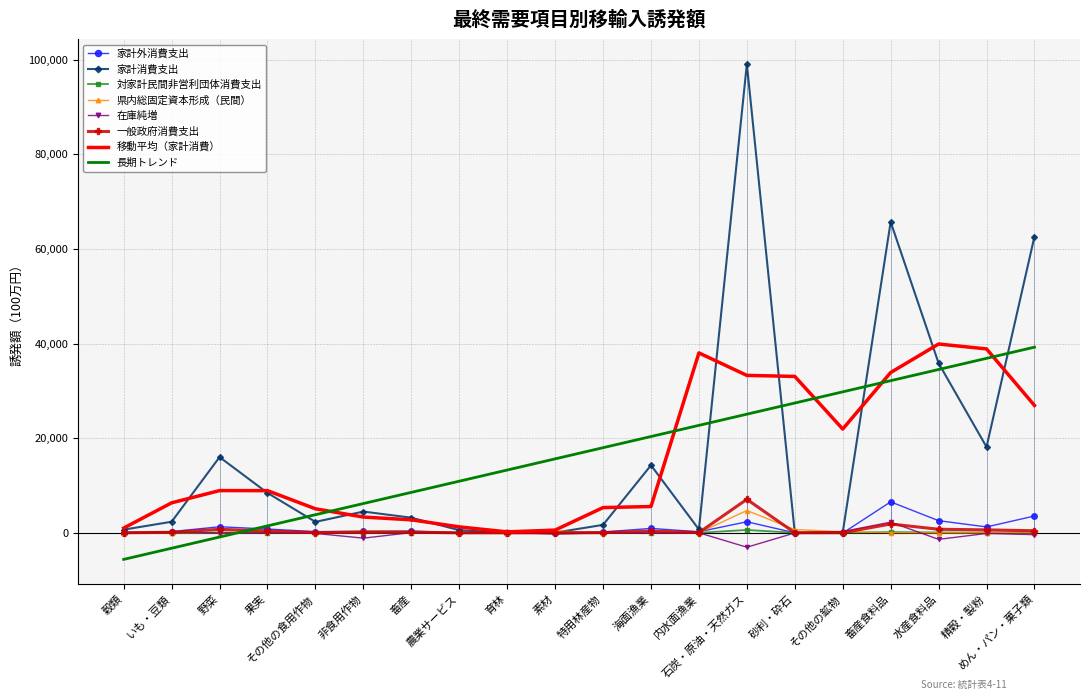

Which series changed the most between 石炭・原油・天然ガス and 砂利・砕石?

家計消費支出